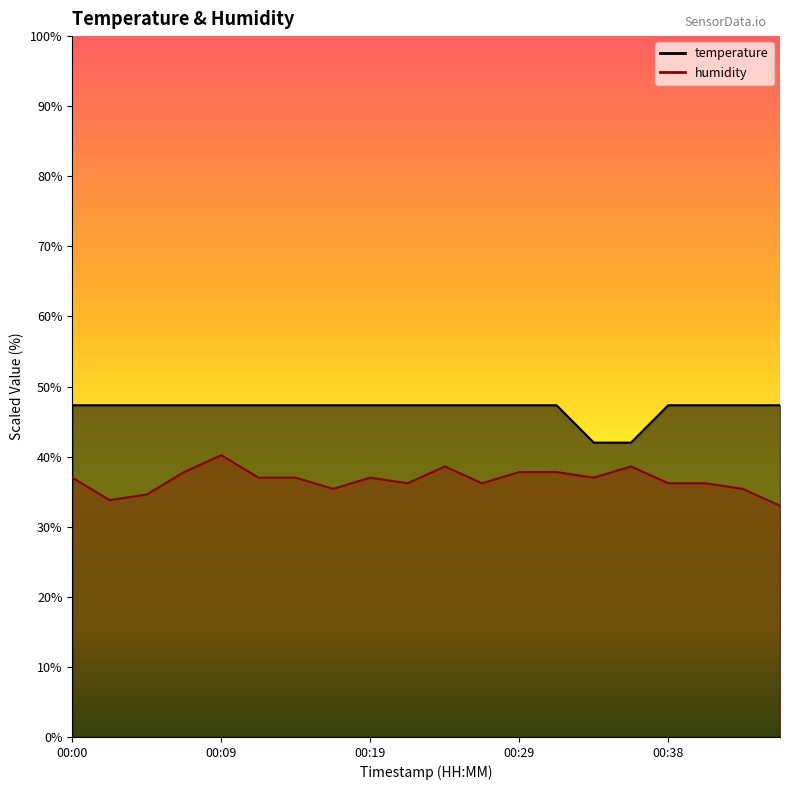

At which label is humidity closest to 36?

00:21